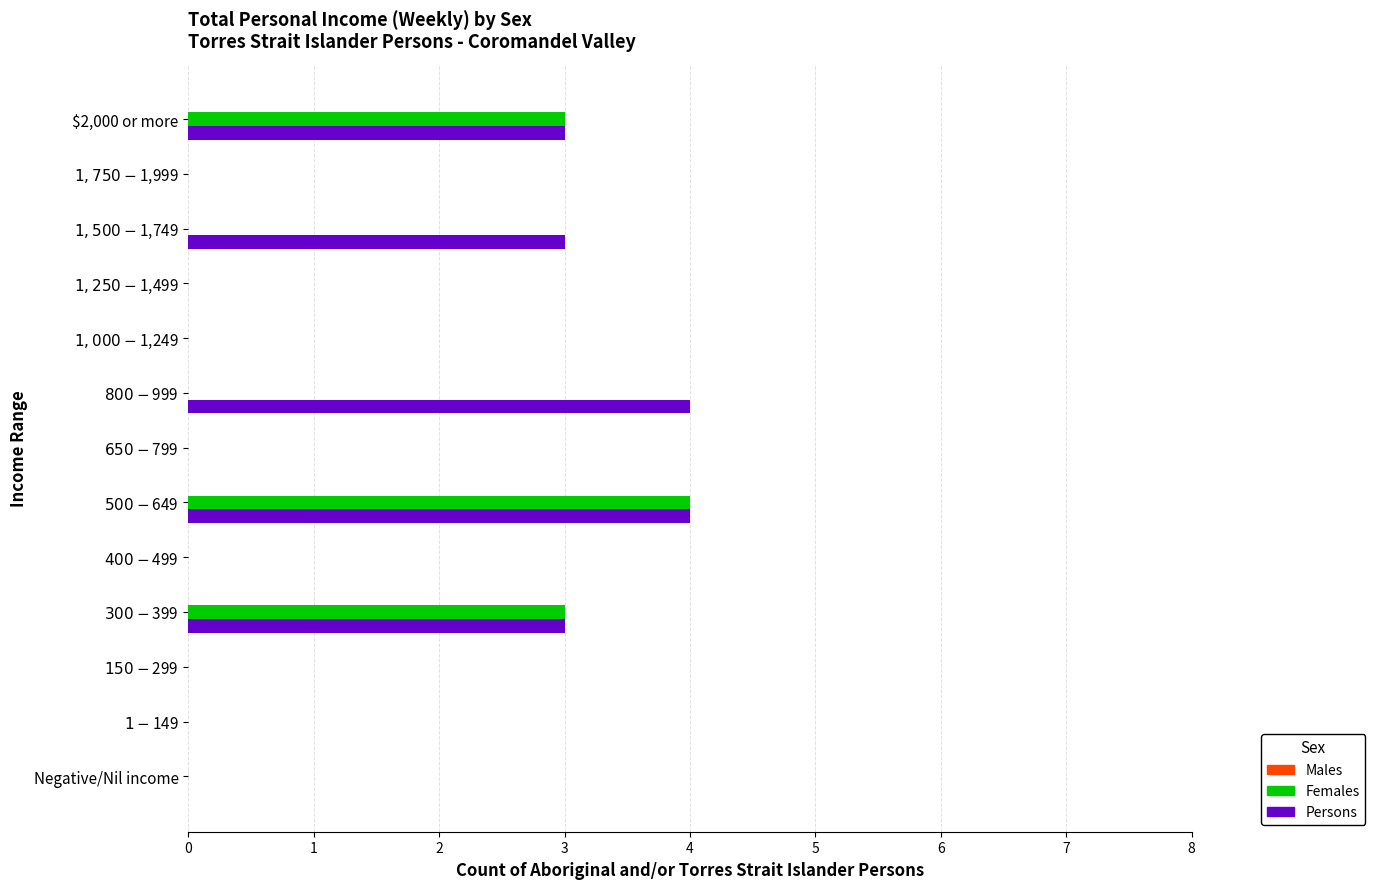

What is the sum of all Persons values?

17